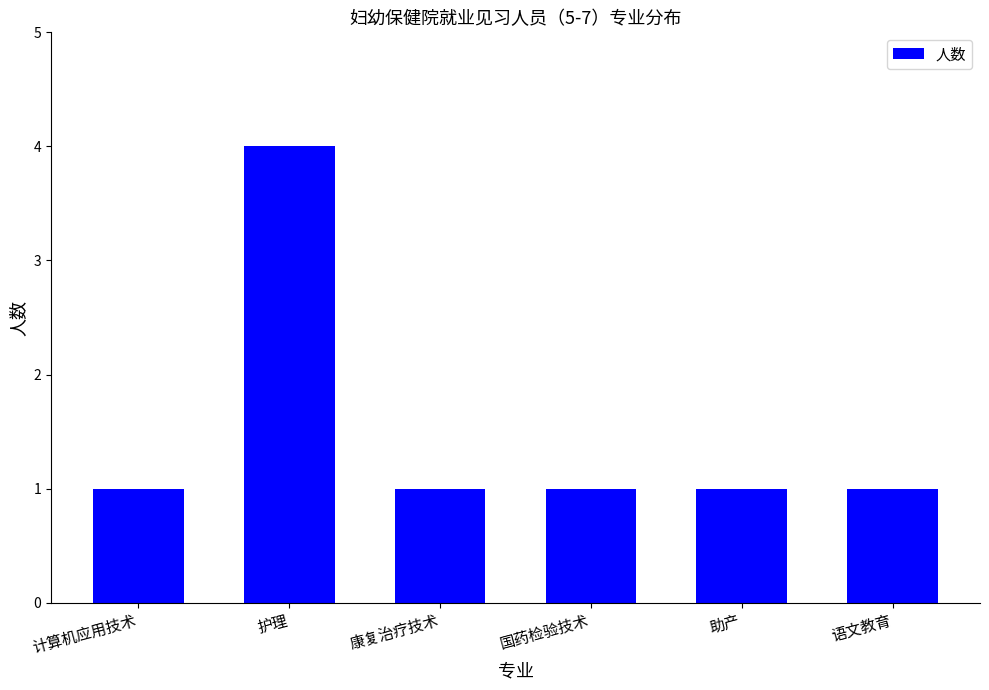

What is the difference between the values at 护理 and 语文教育?

3